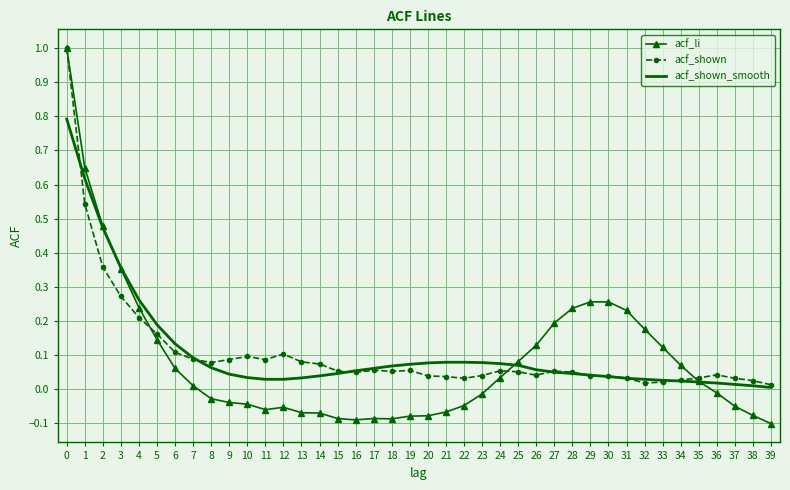

True or false: acf_li has a value of -0.1 at 37.

True